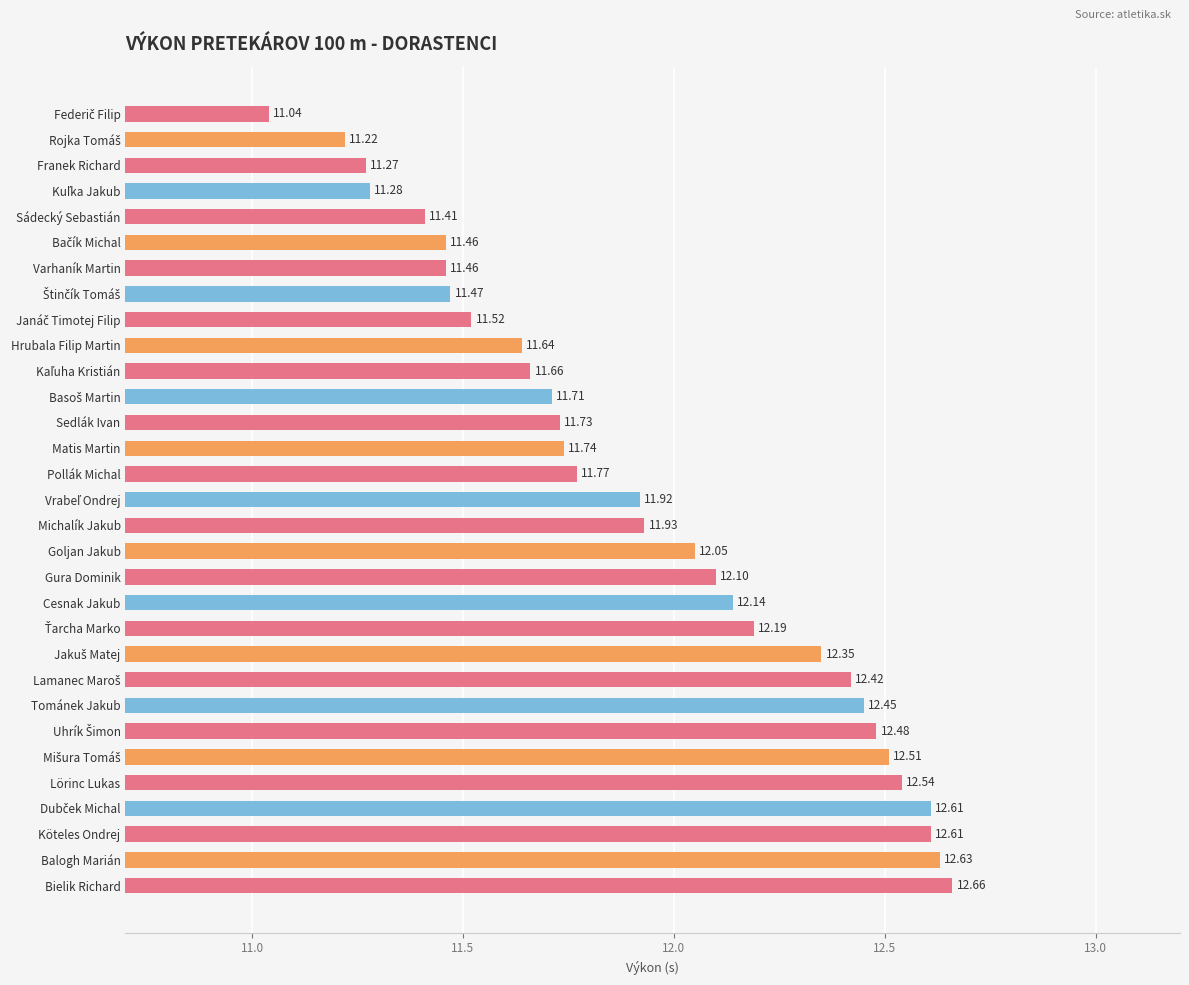

Which category has the highest value across all series?

Bielik Richard